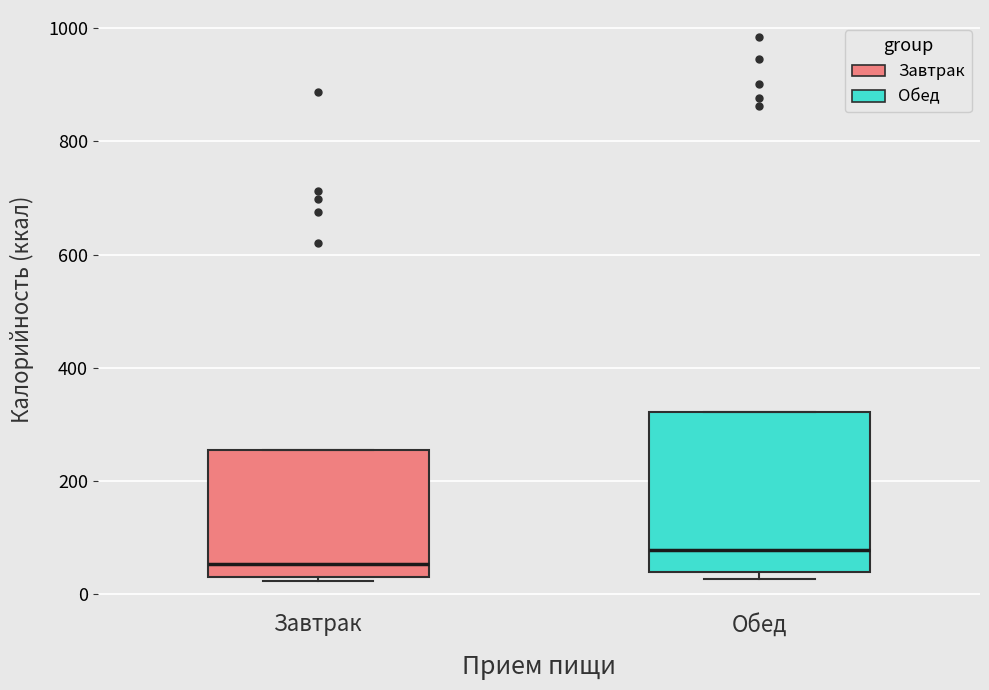

Where does the median line of the box for Обед sit on the y-axis? The values are not printed on the chart, so give them approximately, as read against the axis.

80